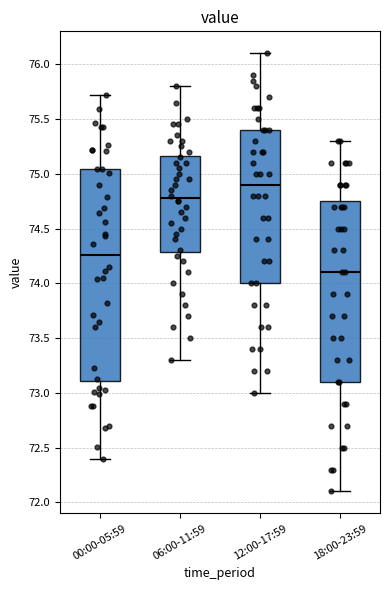

Where is the upper edge of the box for 18:00-23:59 on the y-axis? The values are not printed on the chart, so give them approximately, as read against the axis.

74.75